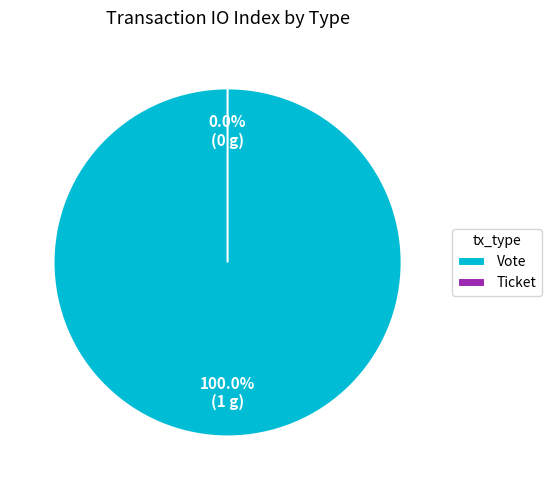

To the nearest percent, what is the combined percentage of Ticket and Vote?

100%